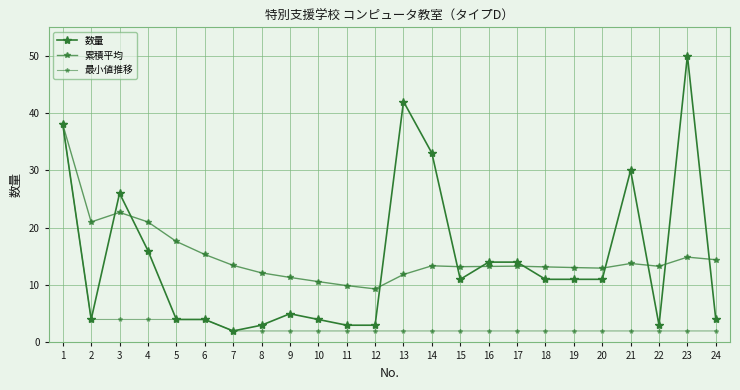

Which category has the lowest value across all series?

7